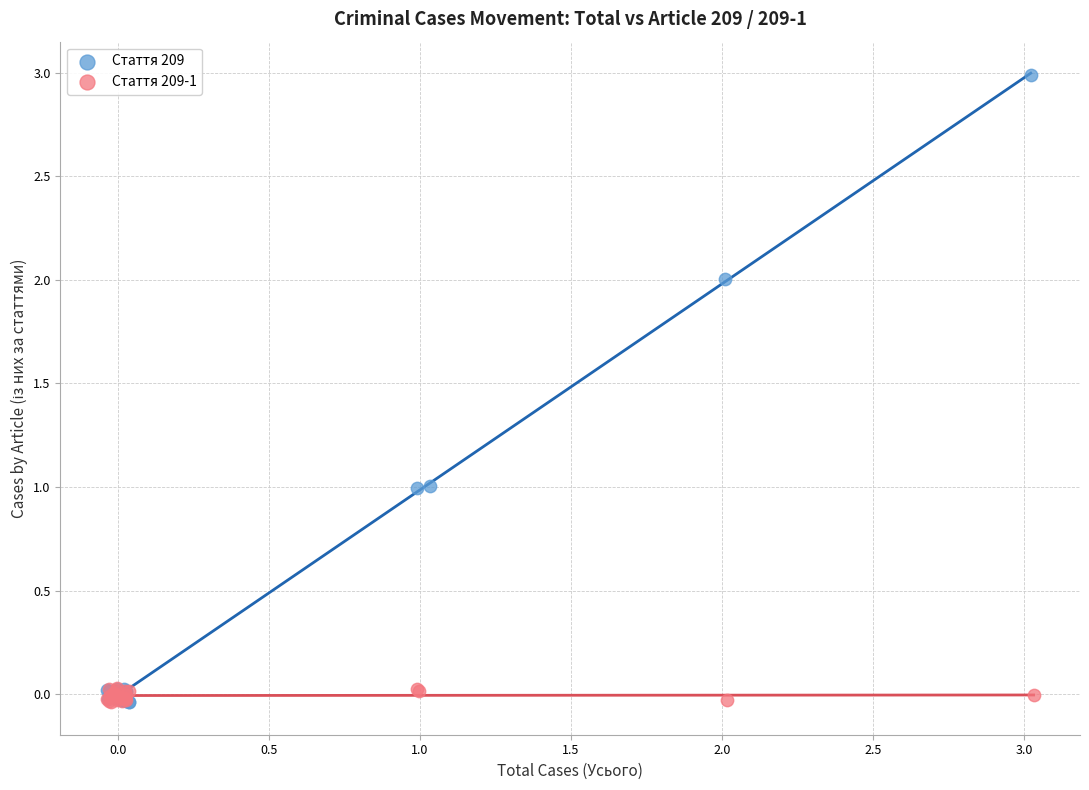

What are all the series names shown in the legend?

Стаття 209, Стаття 209-1